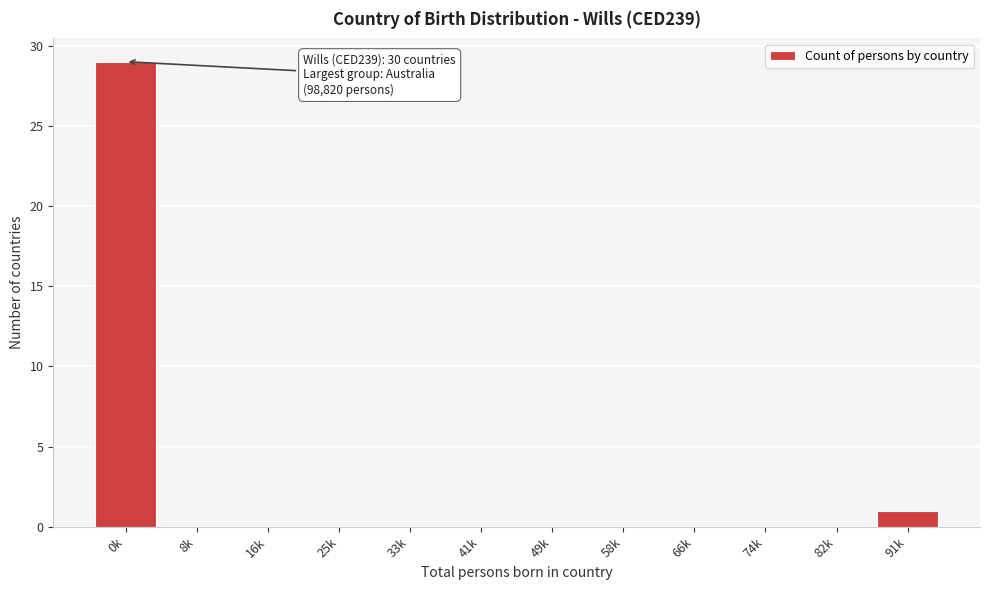

Reading right to left, list all the values displayed in this chart.

91k=1	82k=0	74k=0	66k=0	58k=0	49k=0	41k=0	33k=0	25k=0	16k=0	8k=0	0k=29